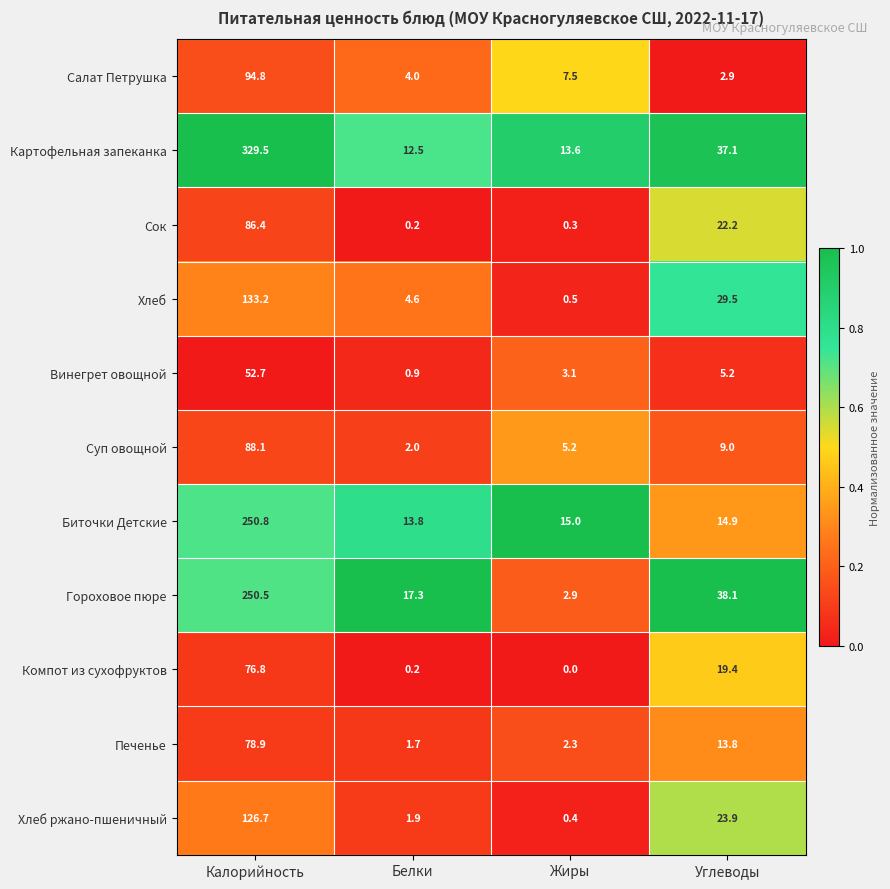

What is the greatest value displayed?

329.5